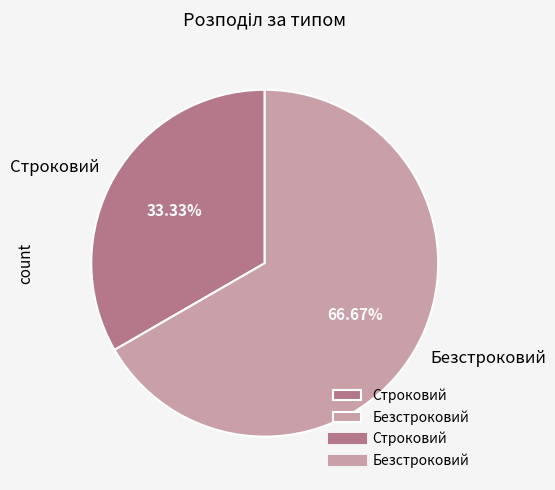

Which category has the biggest portion of the pie?

Безстроковий